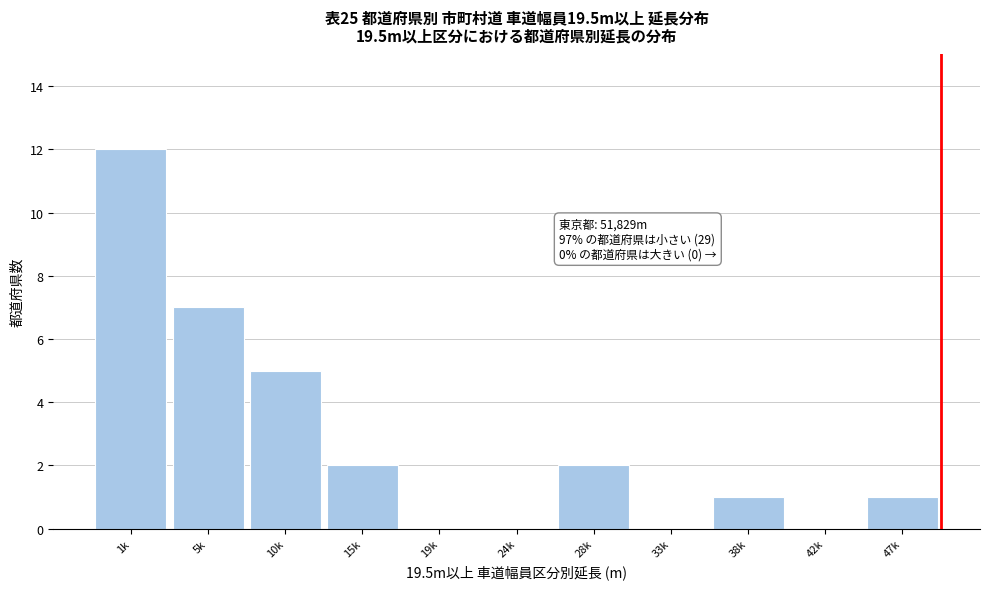

Reading left to right, list all the values displayed in this chart.

1k=12	5k=7	10k=5	15k=2	19k=0	24k=0	28k=2	33k=0	38k=1	42k=0	47k=1